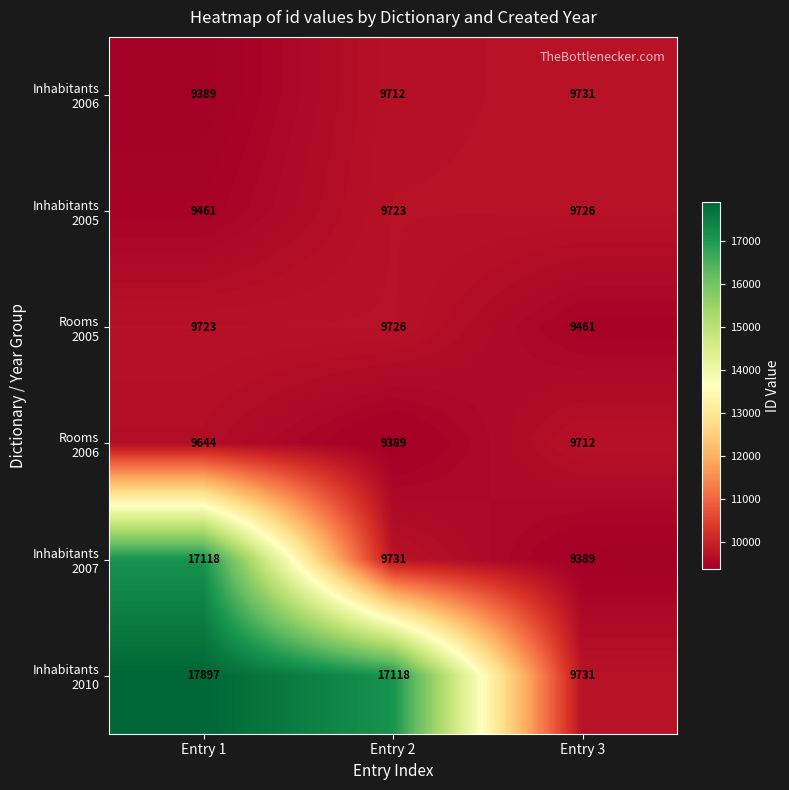

What is the spread (max minus min) of values at Entry 3?

342